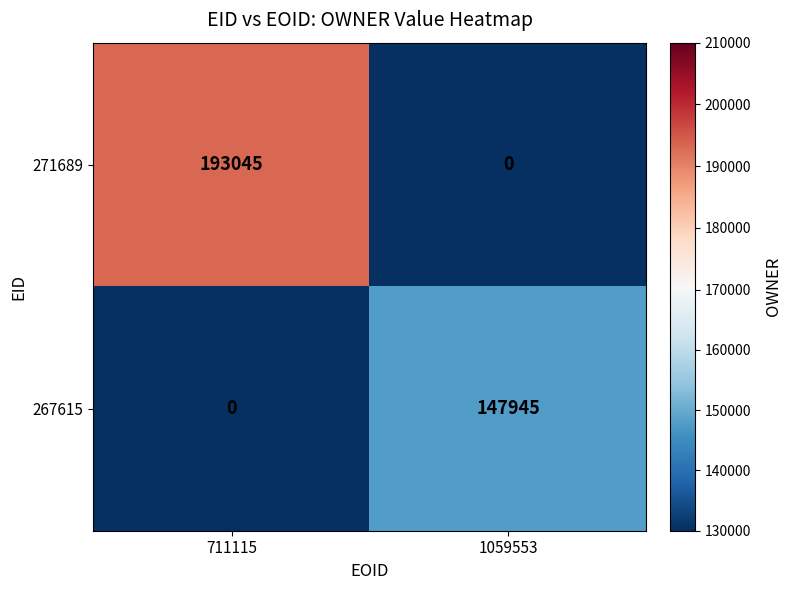

Which series has the widest spread of values?

271689